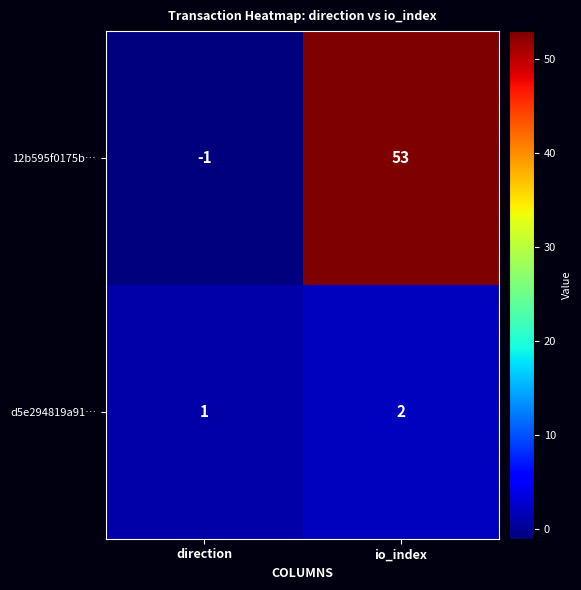

Reading left to right, extract all data points from this chart.

12b595f0175b…: direction=-1	io_index=53
d5e294819a91…: direction=1	io_index=2